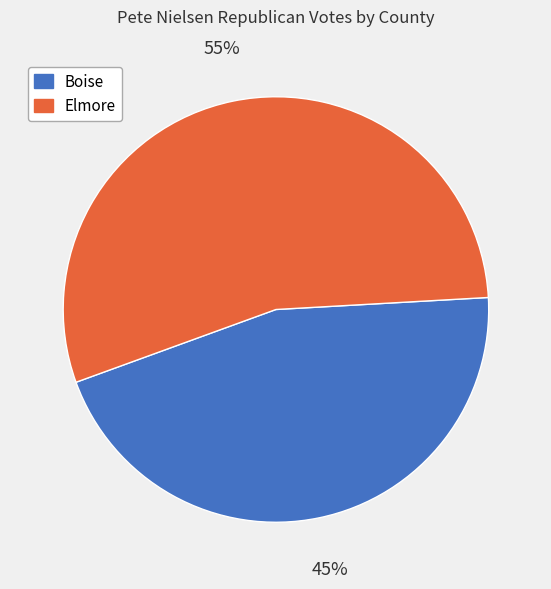

Combined, do Boise and Elmore account for over 50%?

Yes